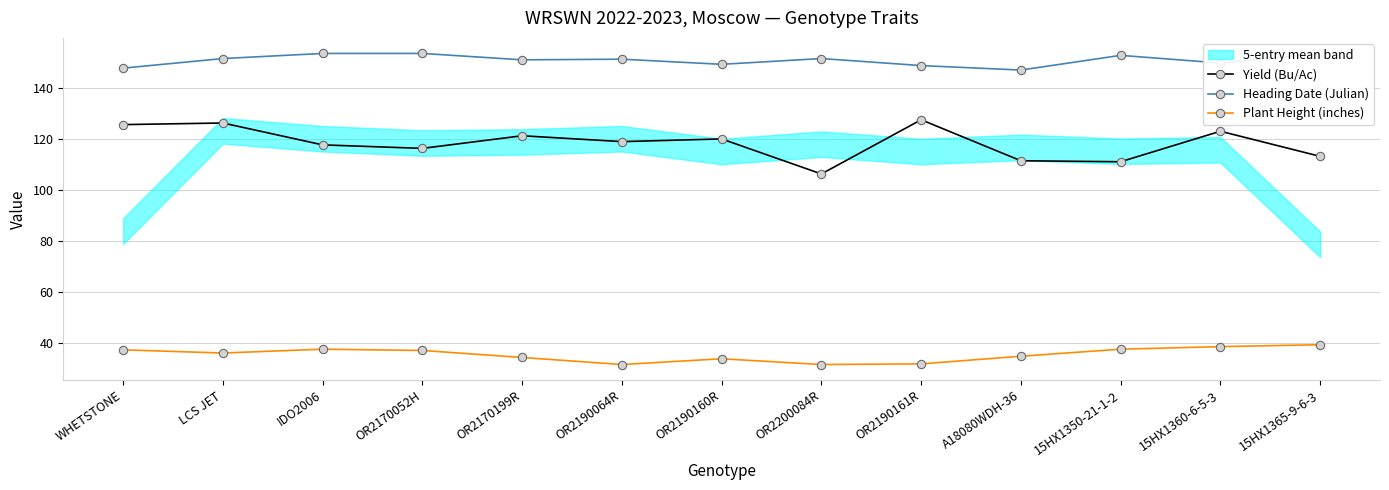

Which series has the largest range (max minus min)?

Yield (Bu/Ac)